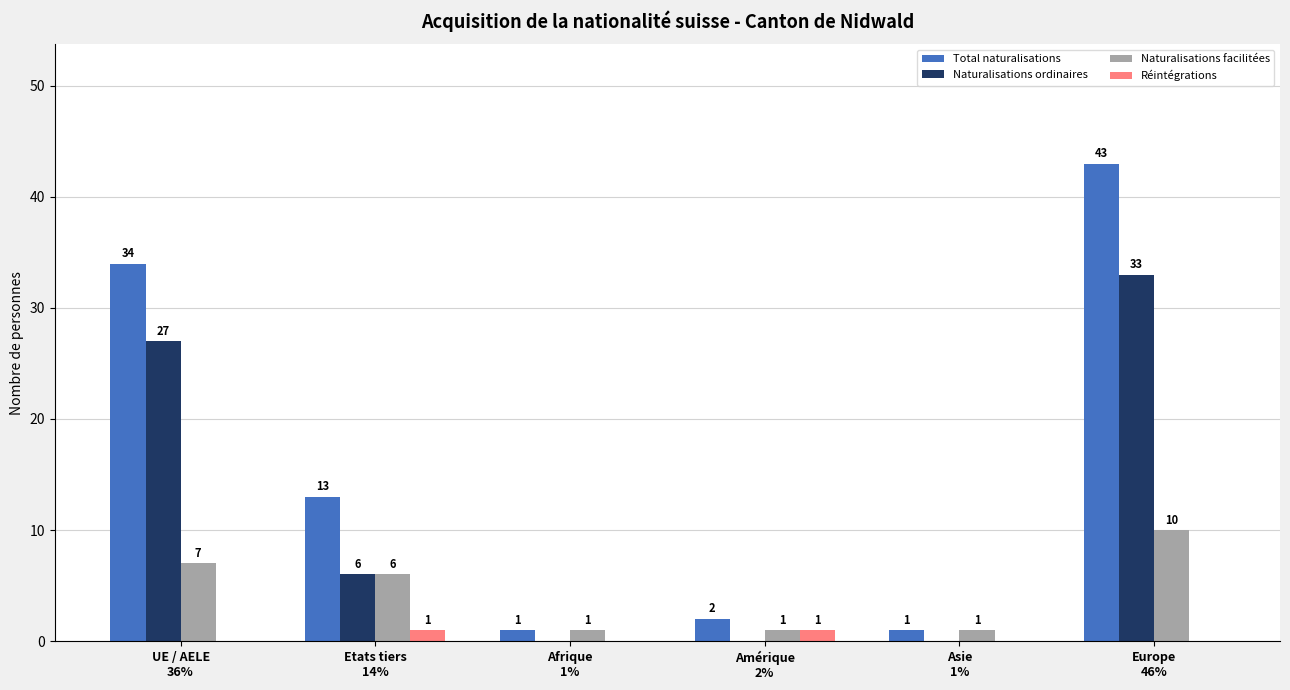

What is the sum of all Total naturalisations values?

94